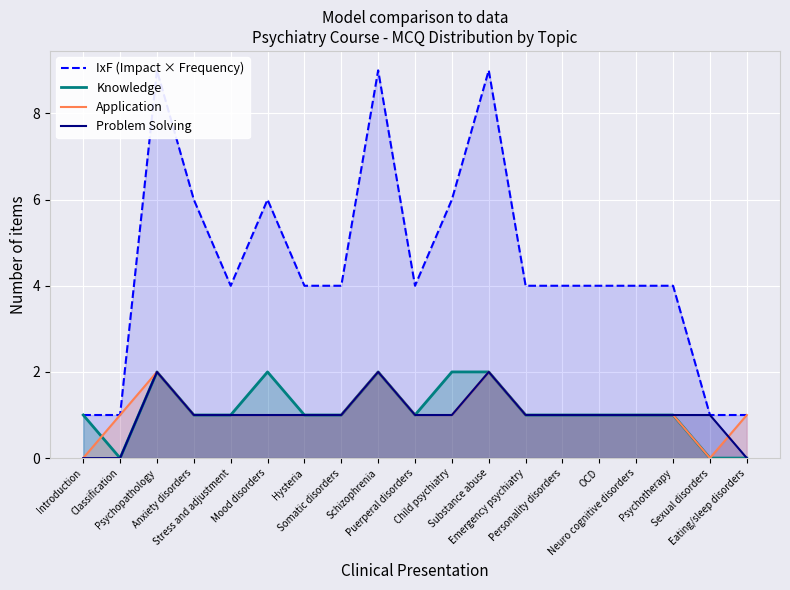

Is it true that Application equals 0 at Introduction?

True